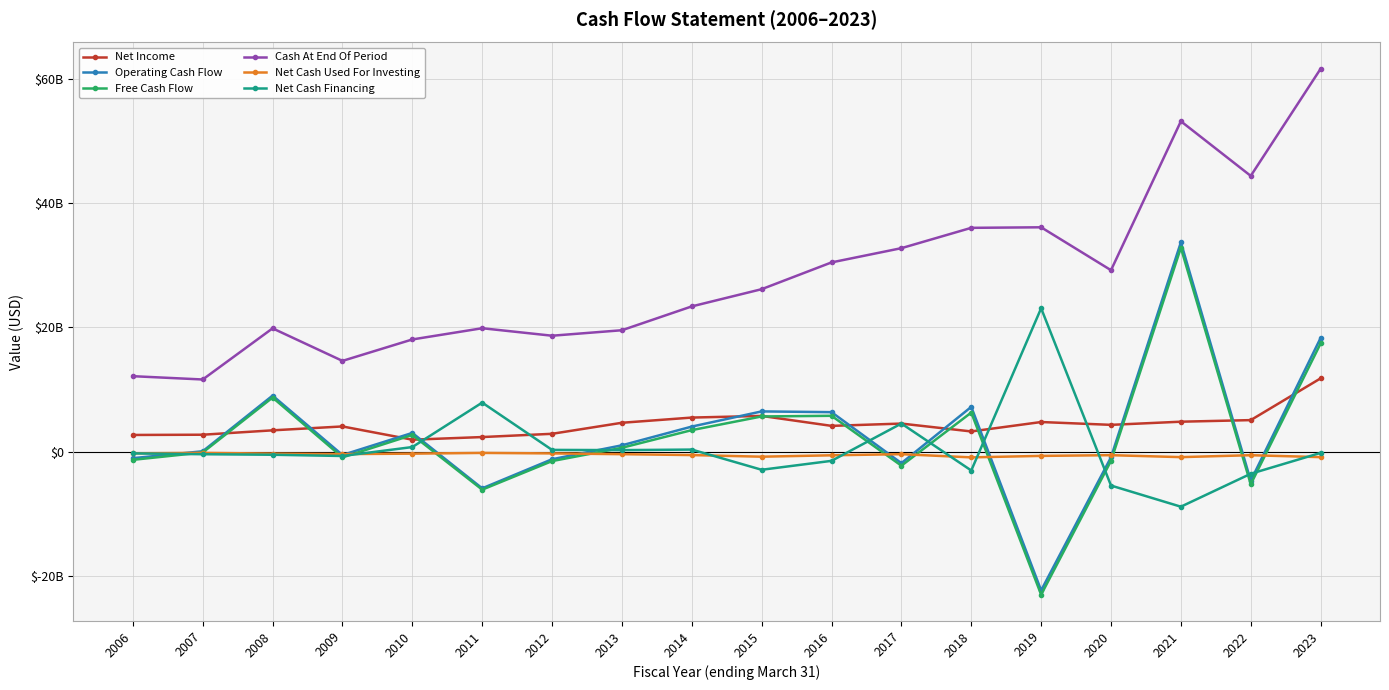

True or false: Net Cash Financing and Net Cash Used For Investing cross at least once.

True